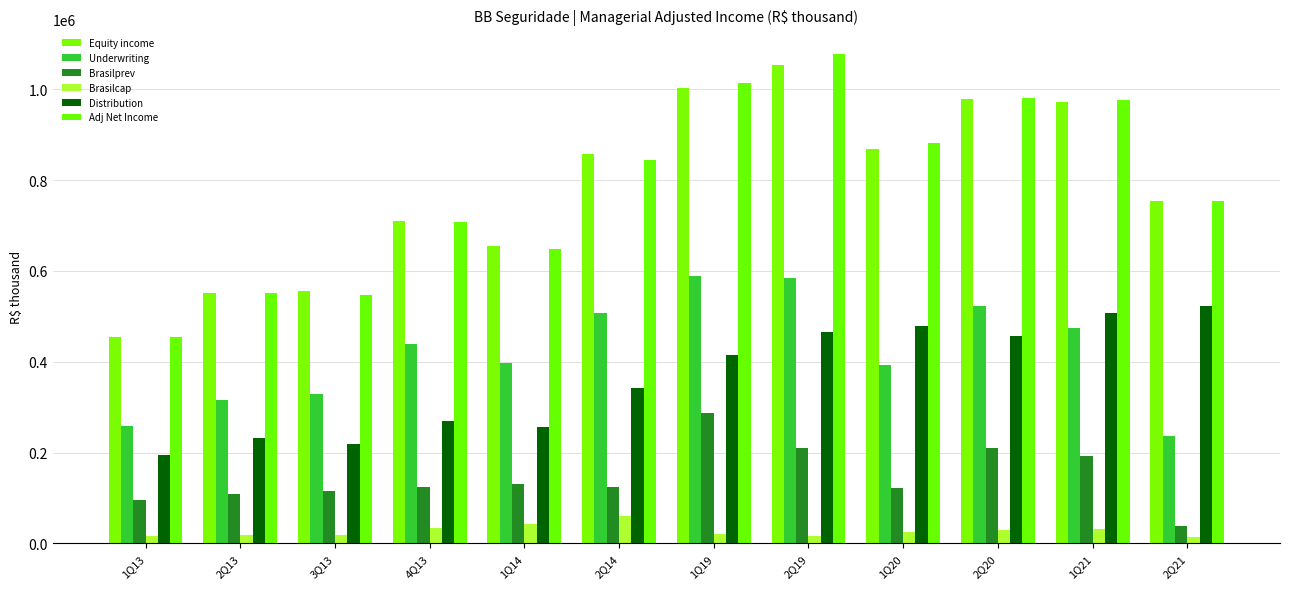

At how many categories does at least one series exceed 141507?

12